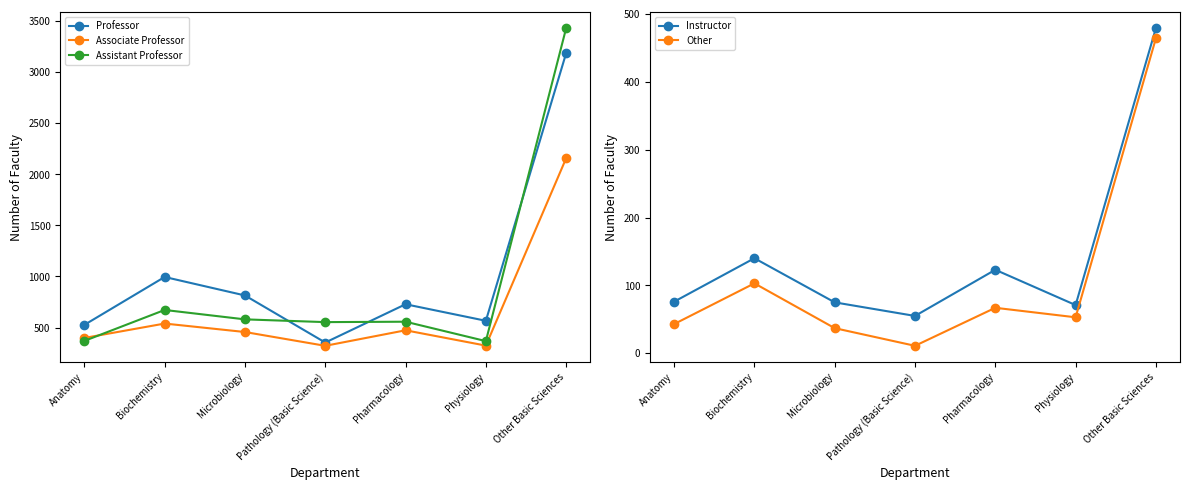

What is the highest value of the Assistant Professor series?

3432